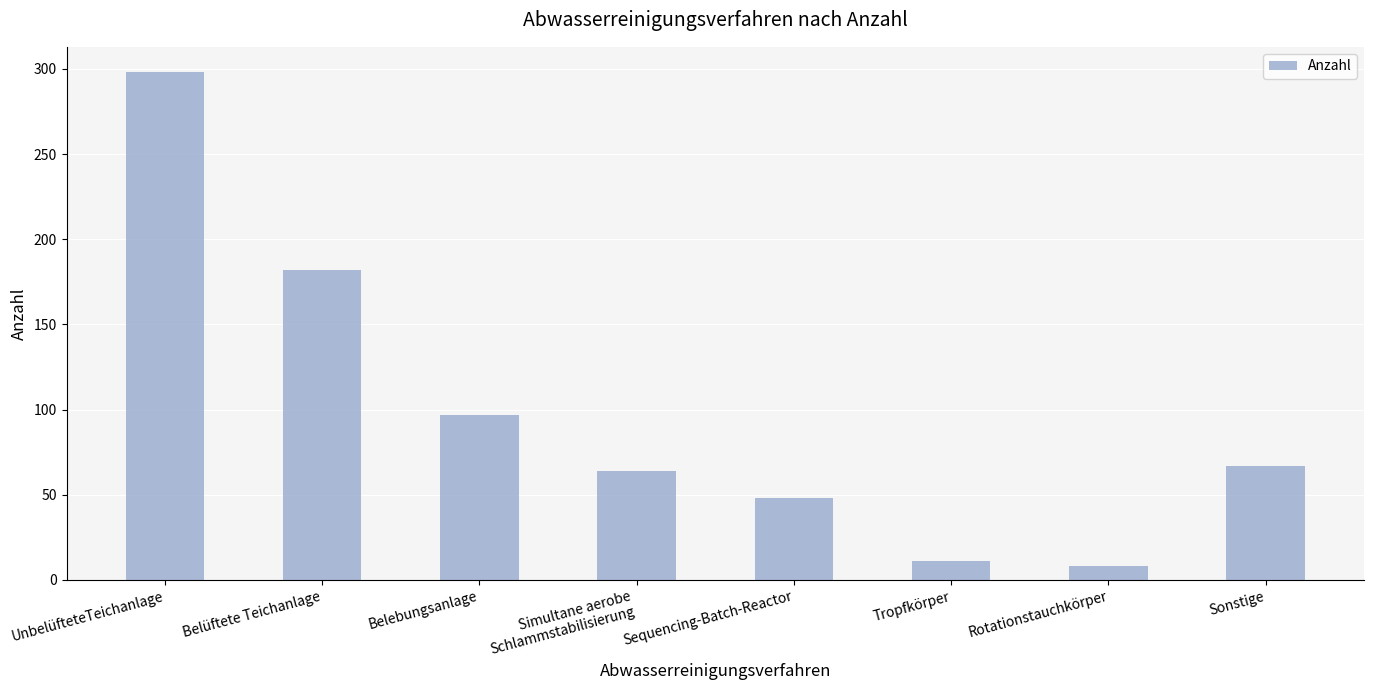

What is the sum of the values at Belebungsanlage and Belüftete Teichanlage?

279